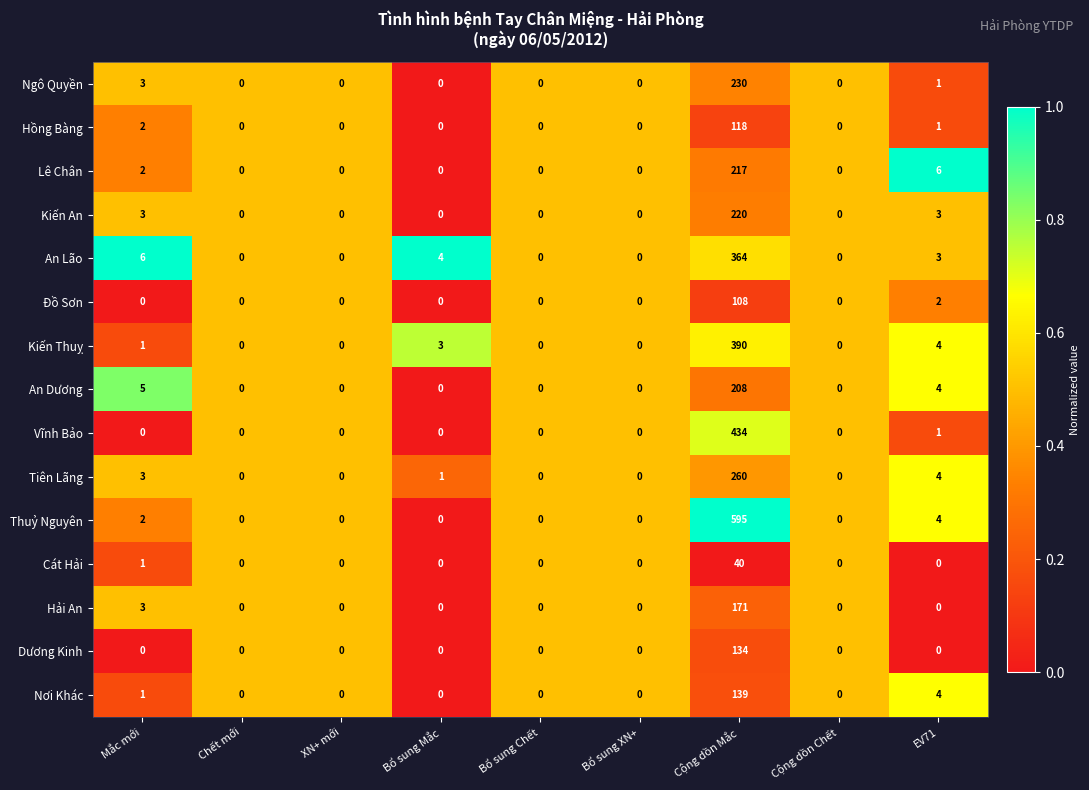

The Vĩnh Bảo series shows 0 at Bổ sung XN+. True or false?

True